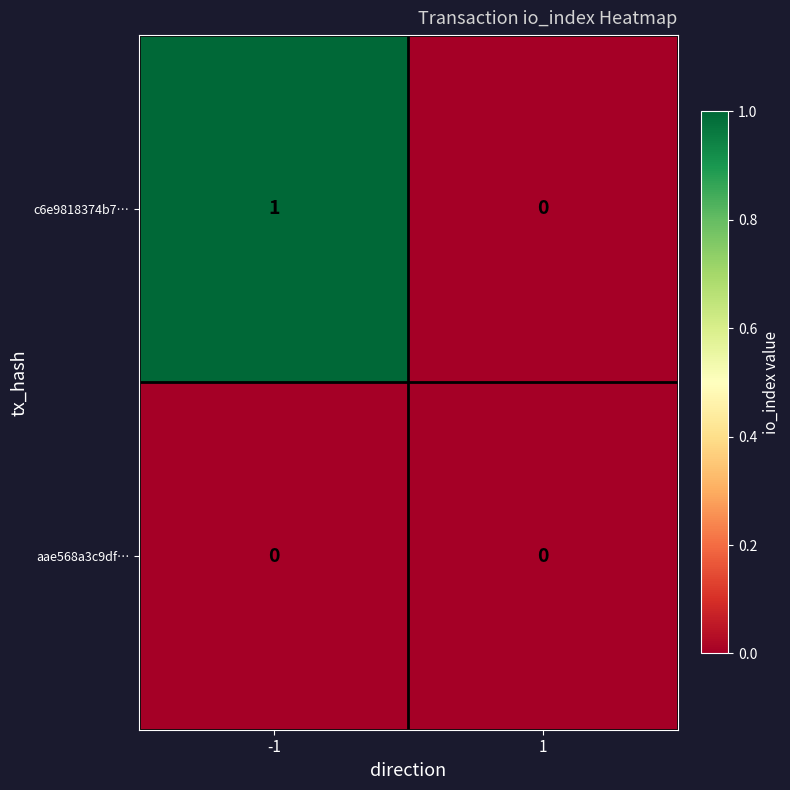

Which series has the widest spread of values?

c6e9818374b7…